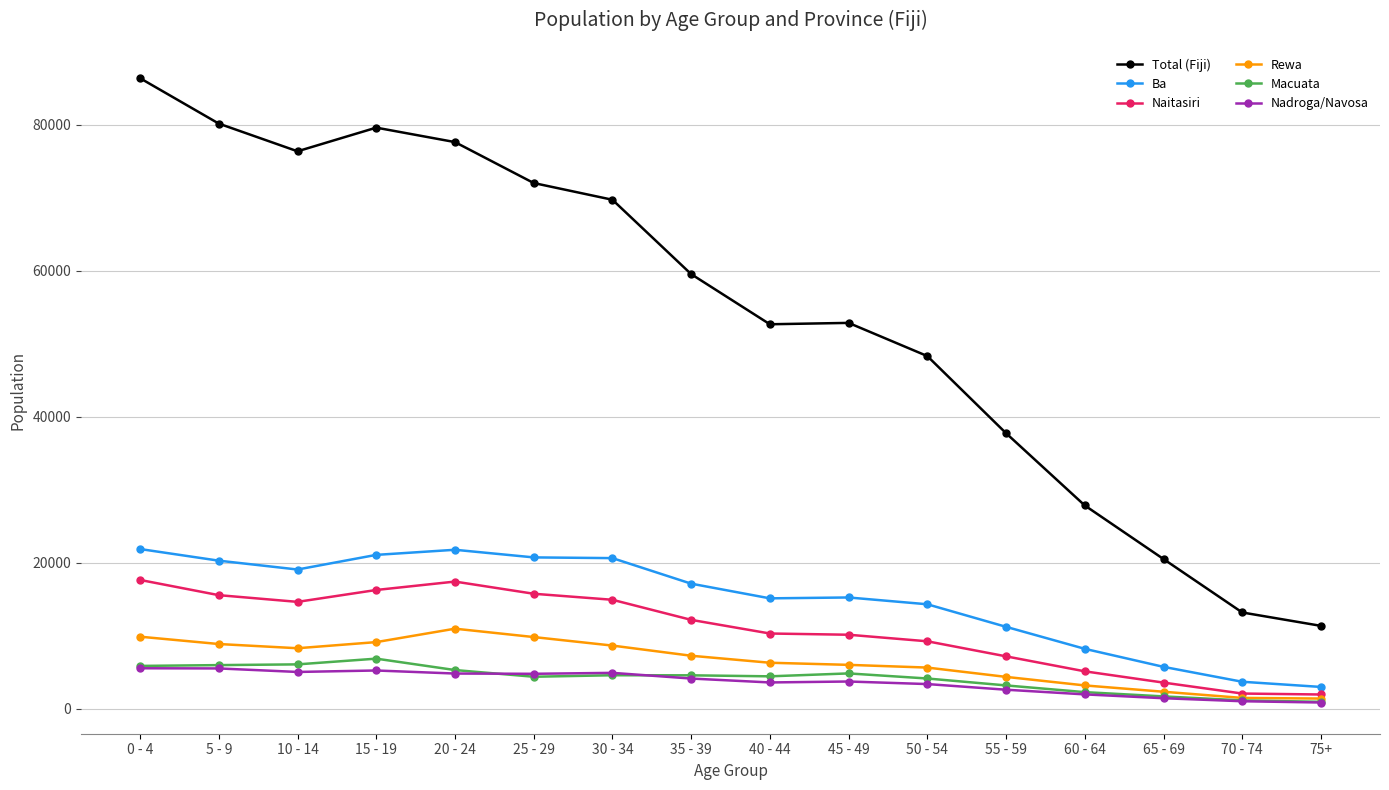

True or false: Ba has a value of 3437 at 55 - 59.

False